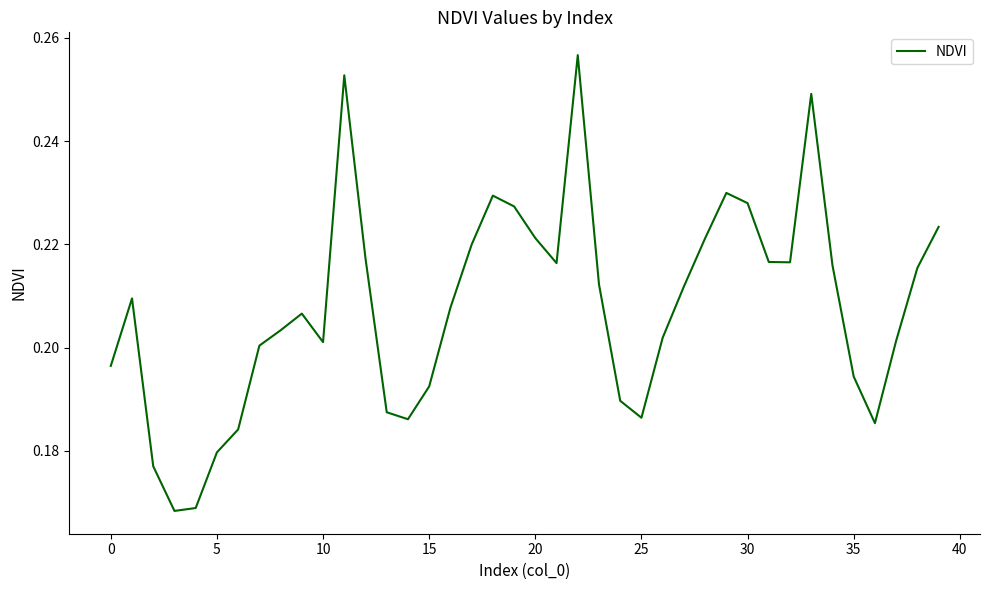

Reading left to right, transcribe all the data shown in this chart.

0.2	0.2	0.2	0.2	0.2	0.2	0.2	0.2	0.2	0.2	0.2	0.3	0.2	0.2	0.2	0.2	0.2	0.2	0.2	0.2	0.2	0.2	0.3	0.2	0.2	0.2	0.2	0.2	0.2	0.2	0.2	0.2	0.2	0.2	0.2	0.2	0.2	0.2	0.2	0.2